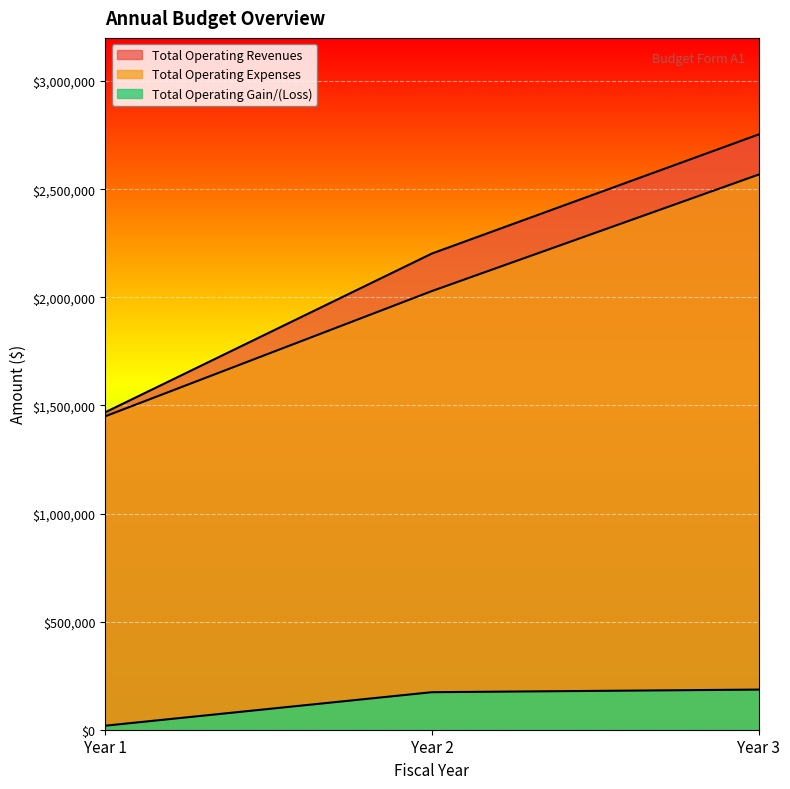

Count the number of data series in this chart.

3